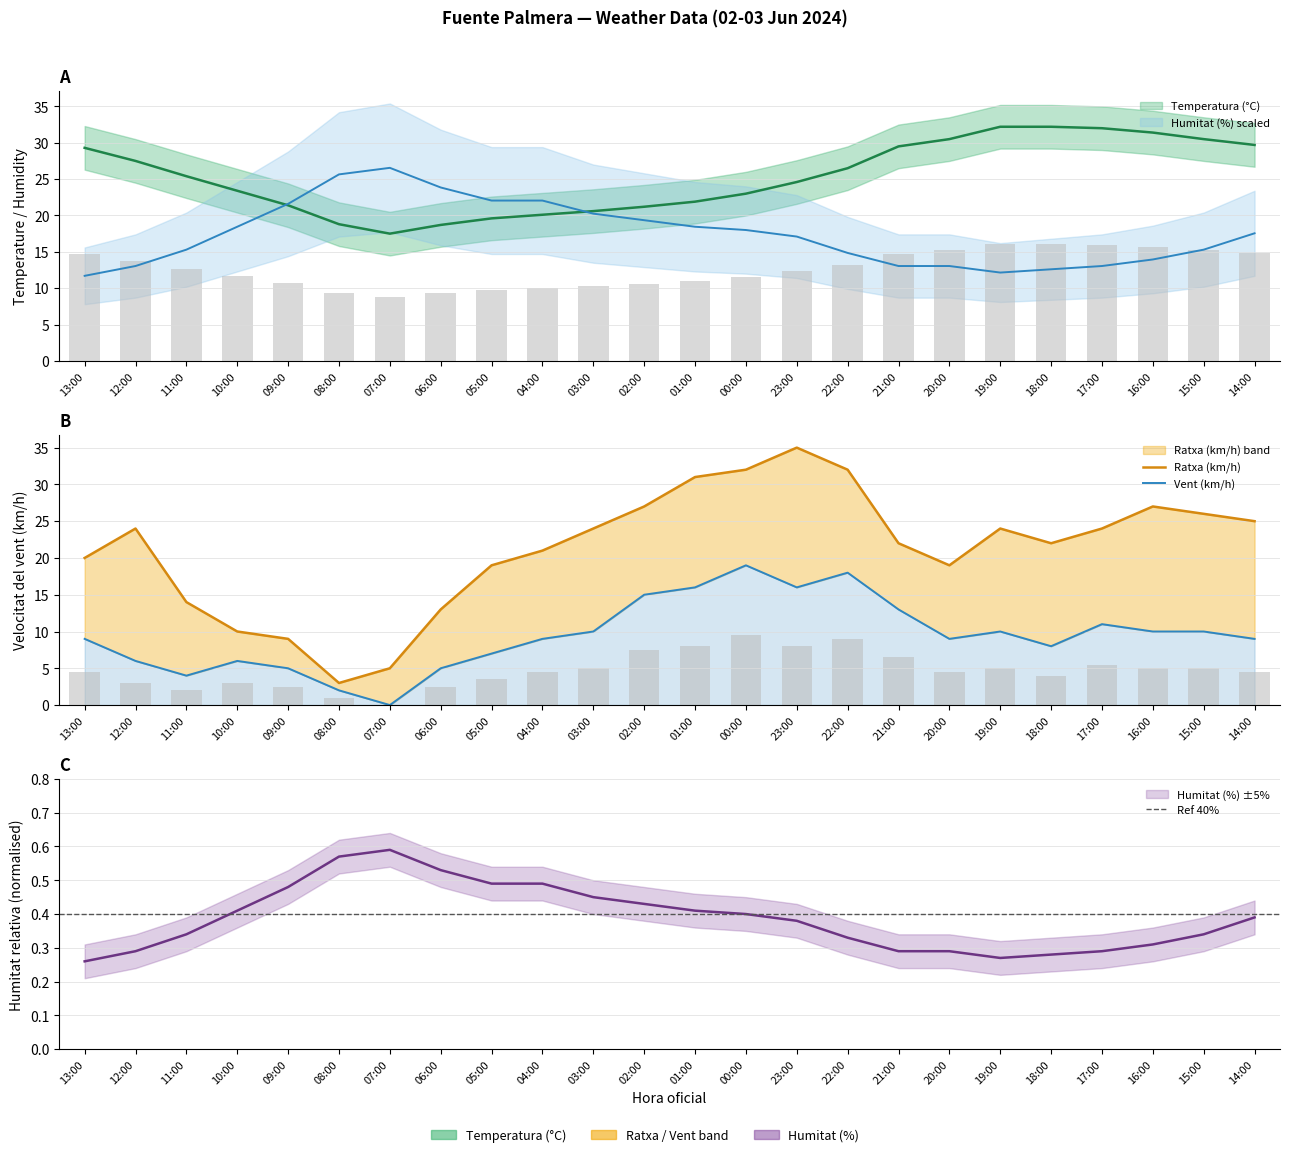

Are the bars horizontal?

No